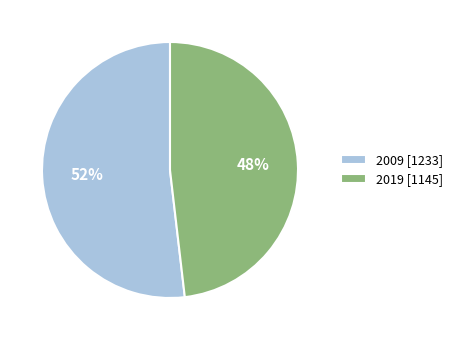

To the nearest percent, what is the difference between the largest and smallest slice percentages?

4%